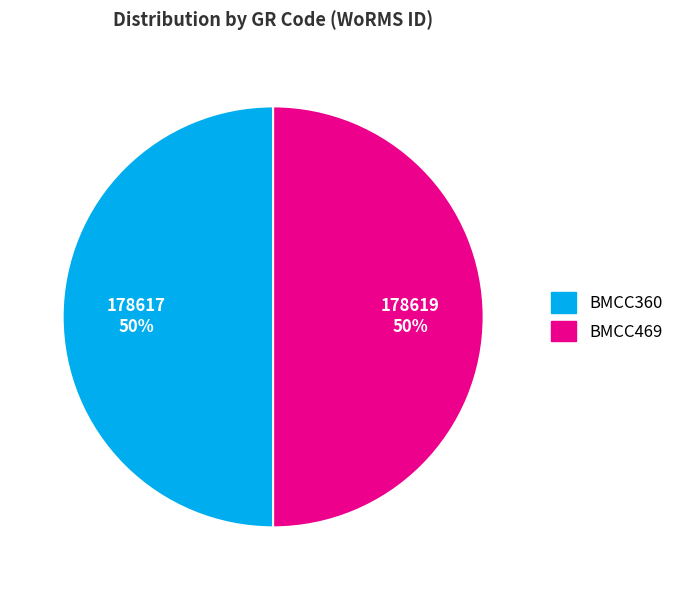

How many segments does this pie chart have?

2